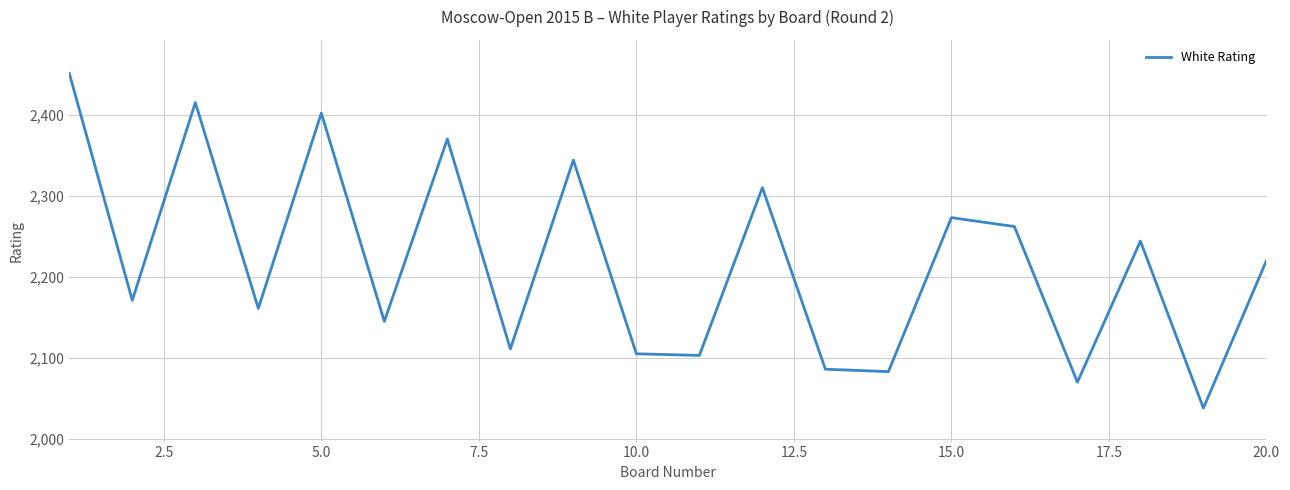

What is the maximum value shown in the chart?

2451